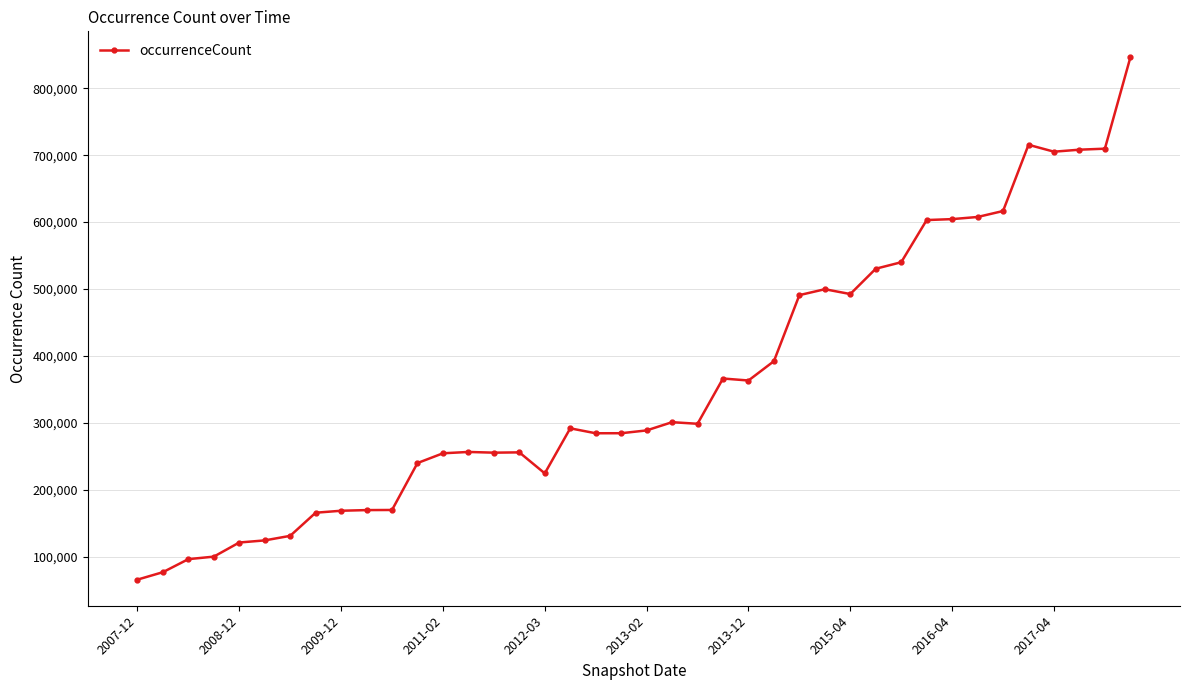

What is the sum of all values?

14420754